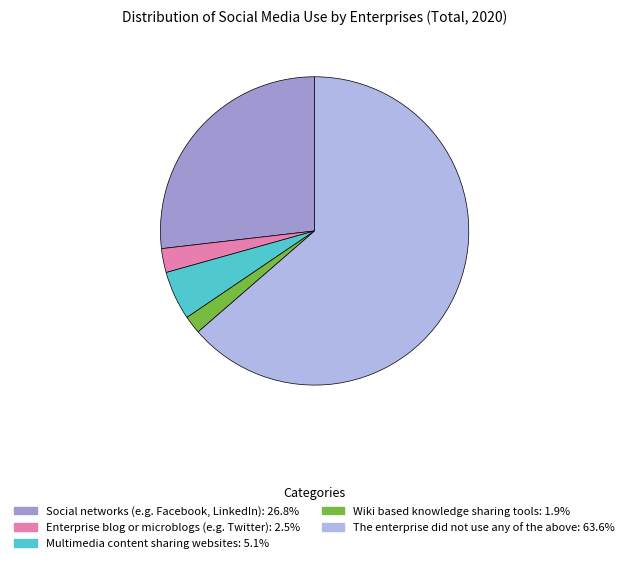

What is the smallest slice in the pie chart?

Wiki based knowledge sharing tools